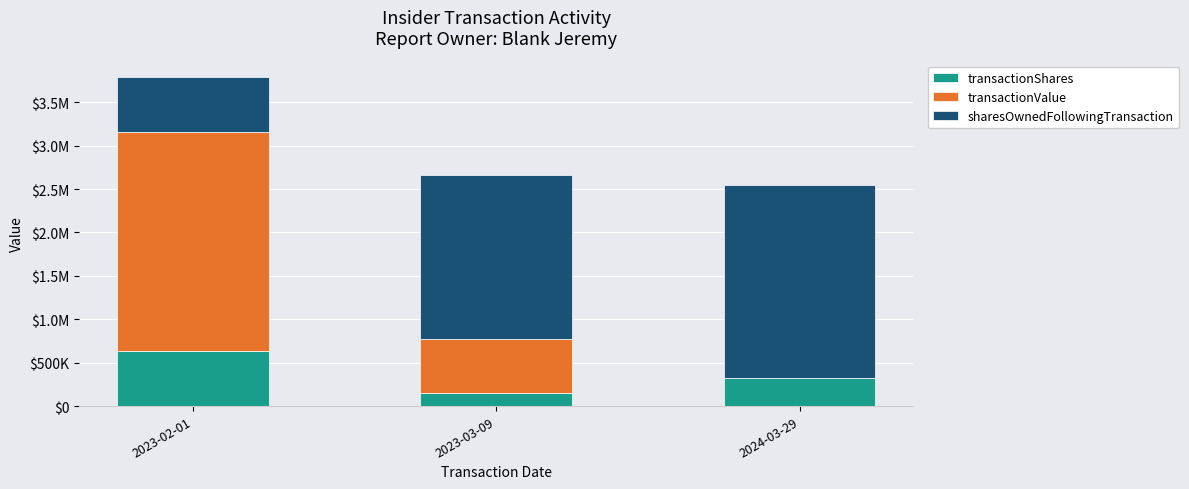

What is the lowest value of the transactionShares series?

154293